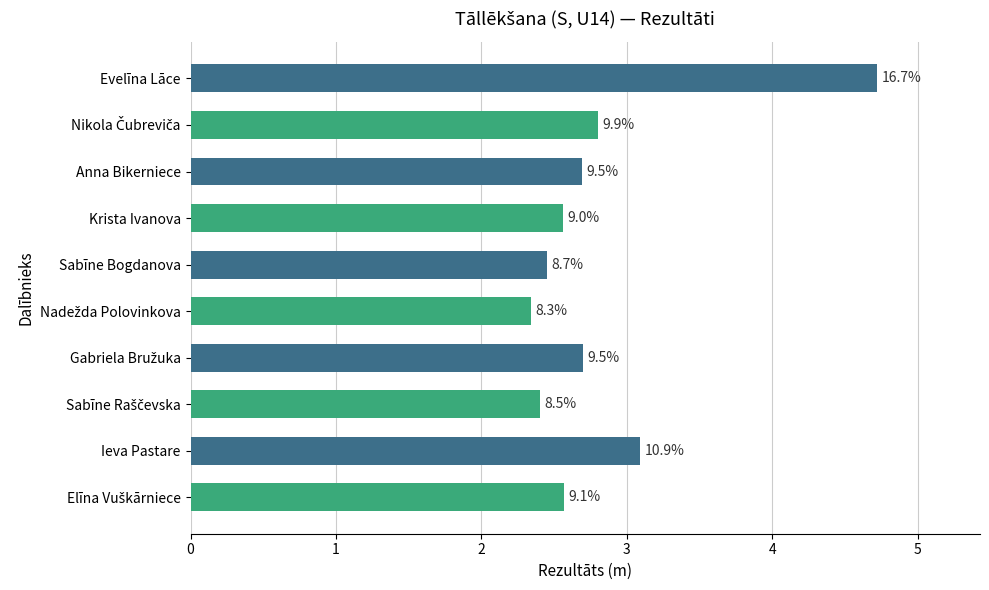

What is the smallest value displayed?

2.3